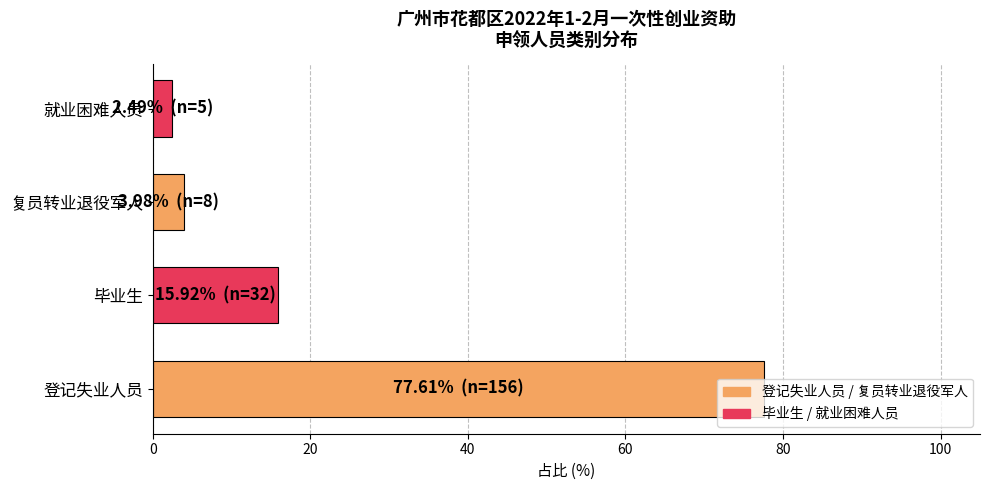

What is the average value?

25.0